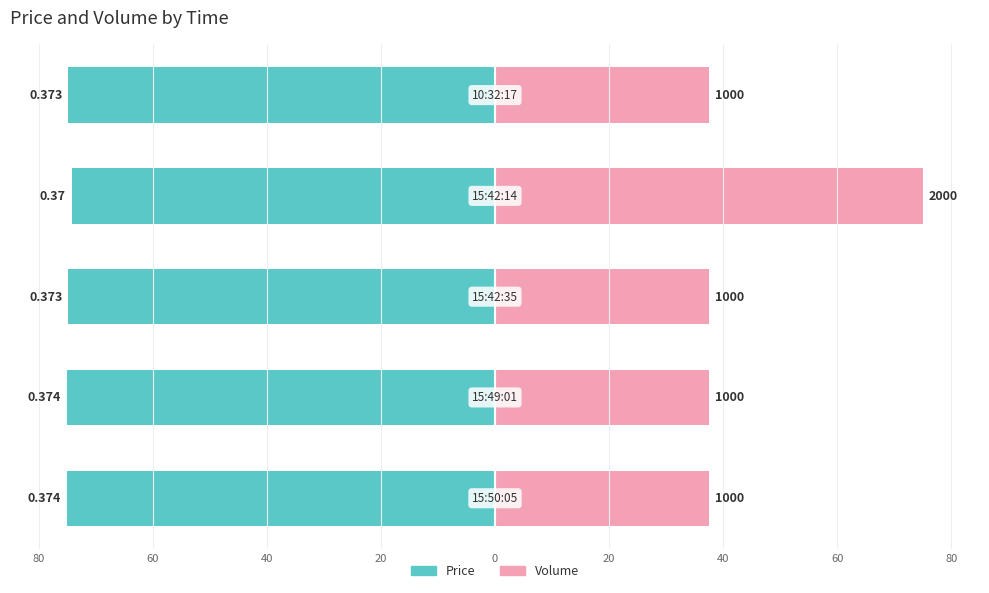

The value of Price at 60 is -108.4. True or false?

False